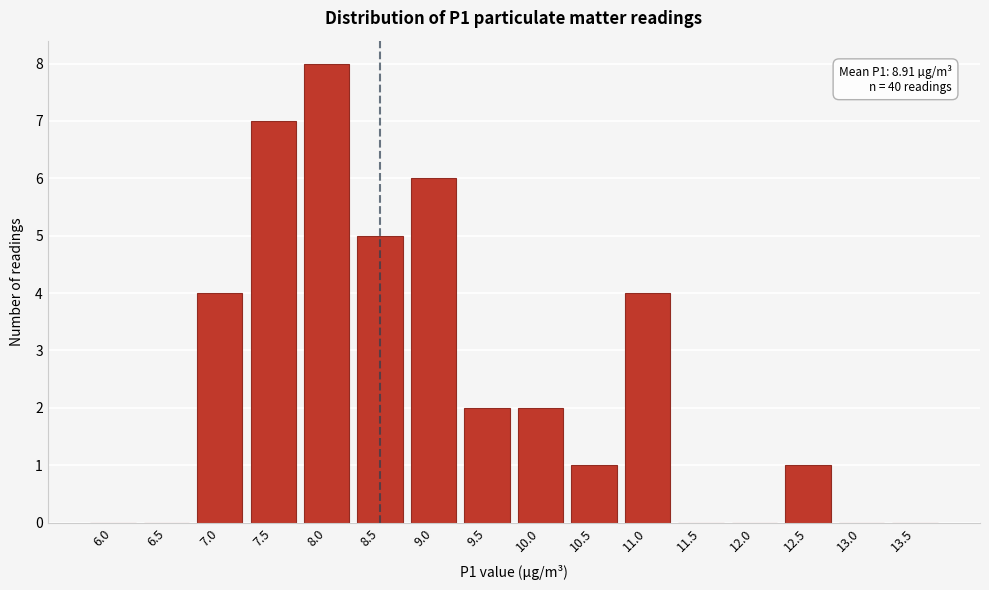

Reading right to left, what are all the values shown in this chart?

13.5=0	13.0=0	12.5=1	12.0=0	11.5=0	11.0=4	10.5=1	10.0=2	9.5=2	9.0=6	8.5=5	8.0=8	7.5=7	7.0=4	6.5=0	6.0=0